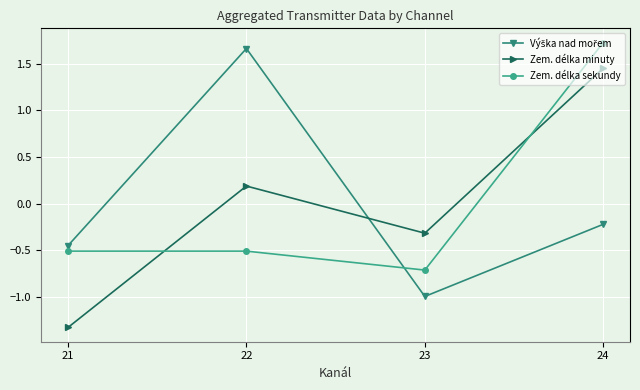

What value does the Zem. délka sekundy series have at 23?

-0.7